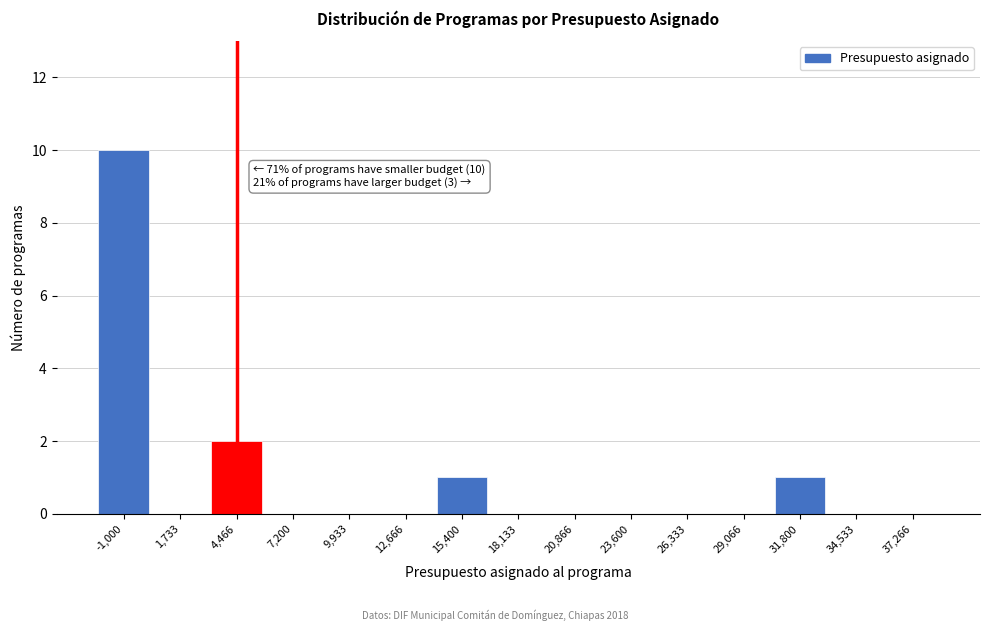

Reading right to left, extract all data points from this chart.

37,266=0	34,533=0	31,800=1	29,066=0	26,333=0	23,600=0	20,866=0	18,133=0	15,400=1	12,666=0	9,933=0	7,200=0	4,466=2	1,733=0	-1,000=10